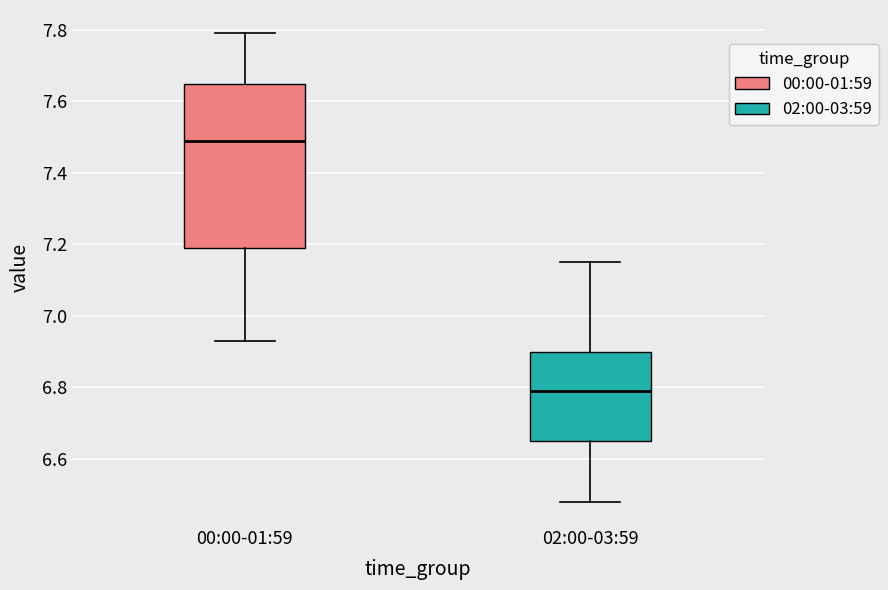

Reading left to right, transcribe this box plot: for each box, give where its median line is, the range the box spans, and where its two whiskers end, as read against the y-axis. The values are not printed on the chart, so give them approximately, as read against the axis.

00:00-01:59: median 7.50, box 7.20 to 7.64, whiskers 6.94 to 7.80
02:00-03:59: median 6.80, box 6.66 to 6.90, whiskers 6.48 to 7.16